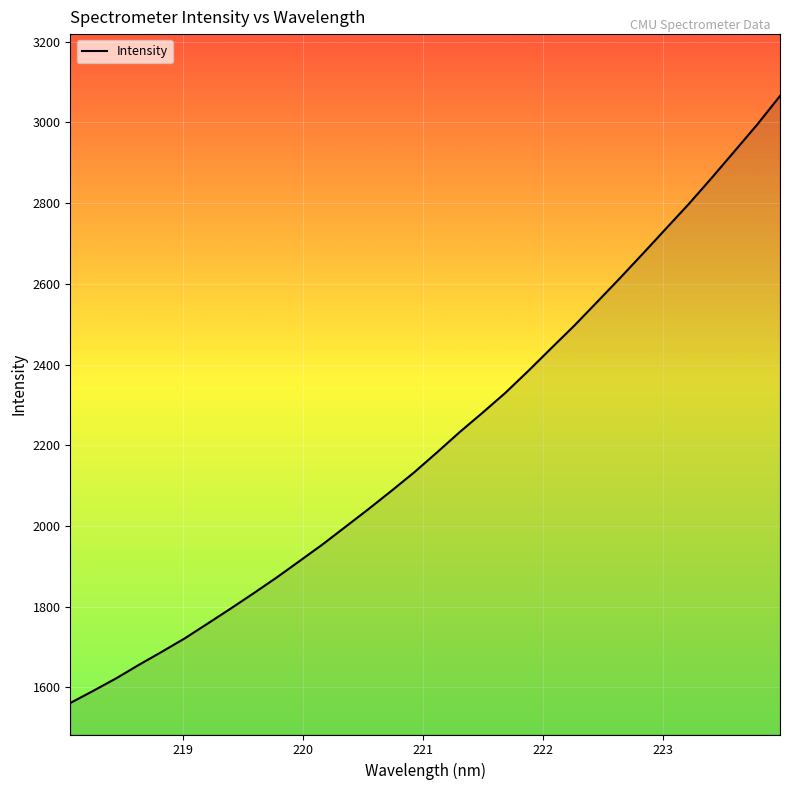

What is the difference between the maximum and minimum values?

1504.2